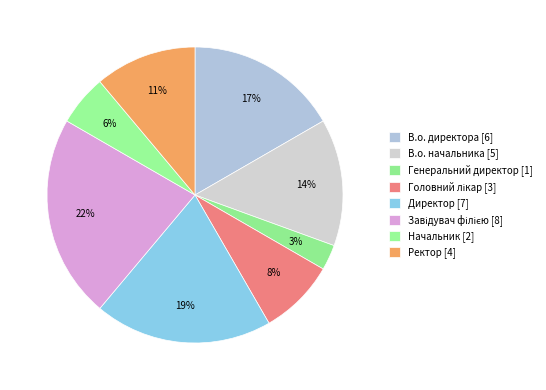

Is it true that Генеральний директор is 3% of the pie?

True